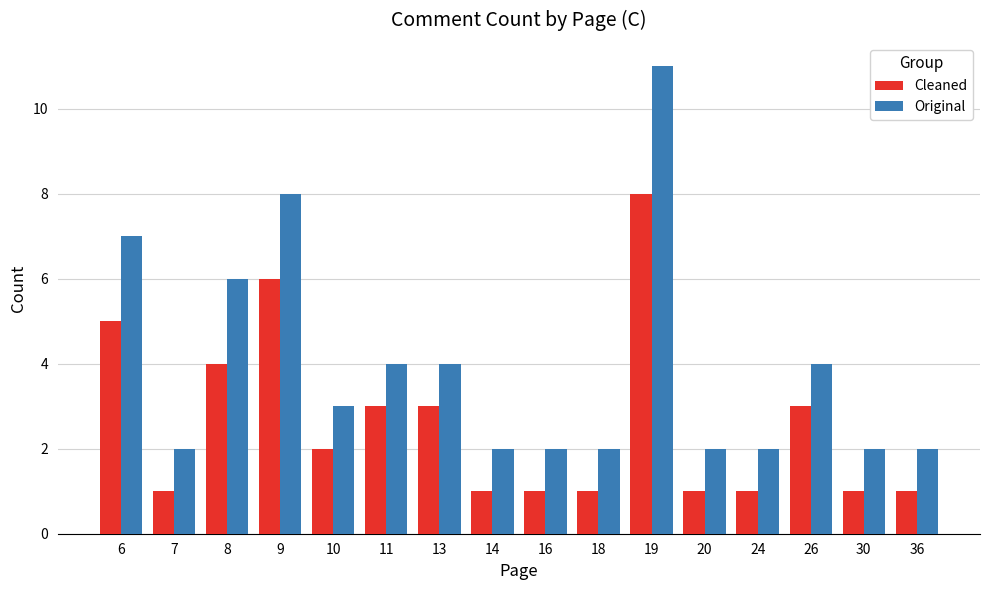

Reading left to right, what are all the values shown in this chart?

Cleaned: 6=5	7=1	8=4	9=6	10=2	11=3	13=3	14=1	16=1	18=1	19=8	20=1	24=1	26=3	30=1	36=1
Original: 6=7	7=2	8=6	9=8	10=3	11=4	13=4	14=2	16=2	18=2	19=11	20=2	24=2	26=4	30=2	36=2